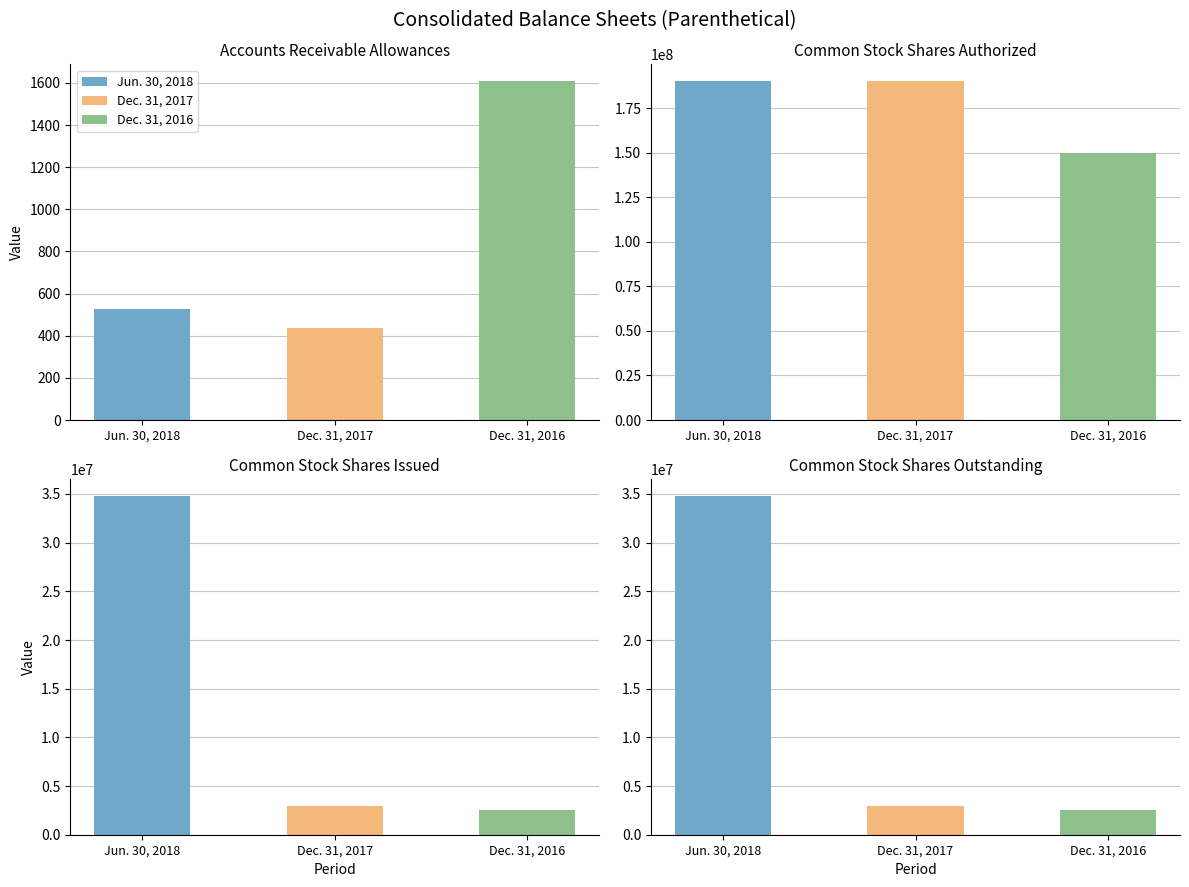

The value of Dec. 31, 2016 at Common stock shares authorized is 150000000. True or false?

True